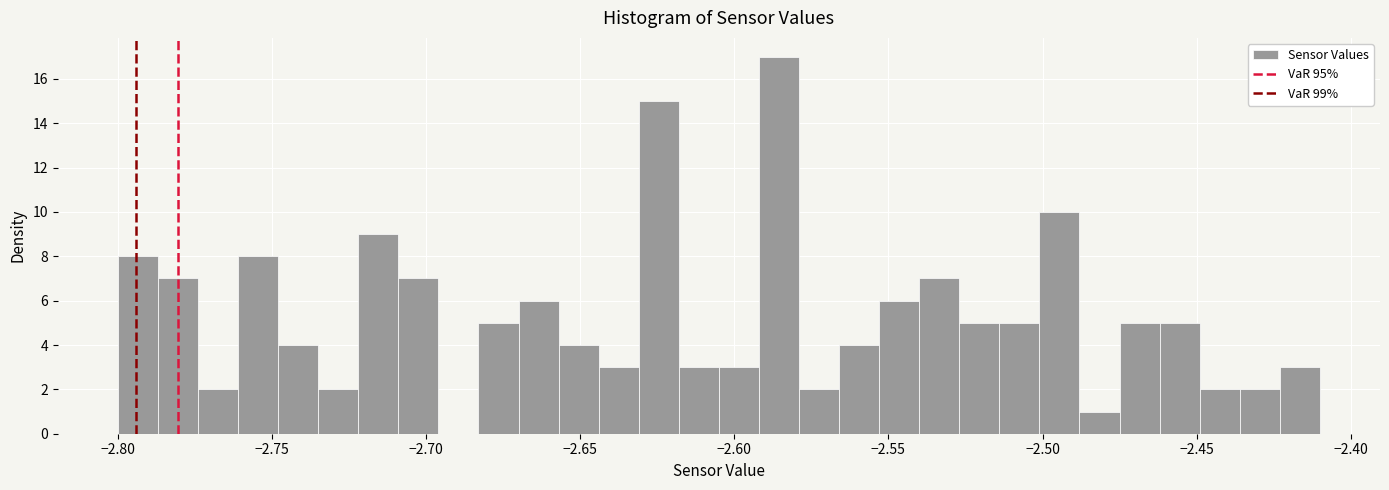

Read against the x-axis, roughly where is the centre of the tallest bar?

-2.585